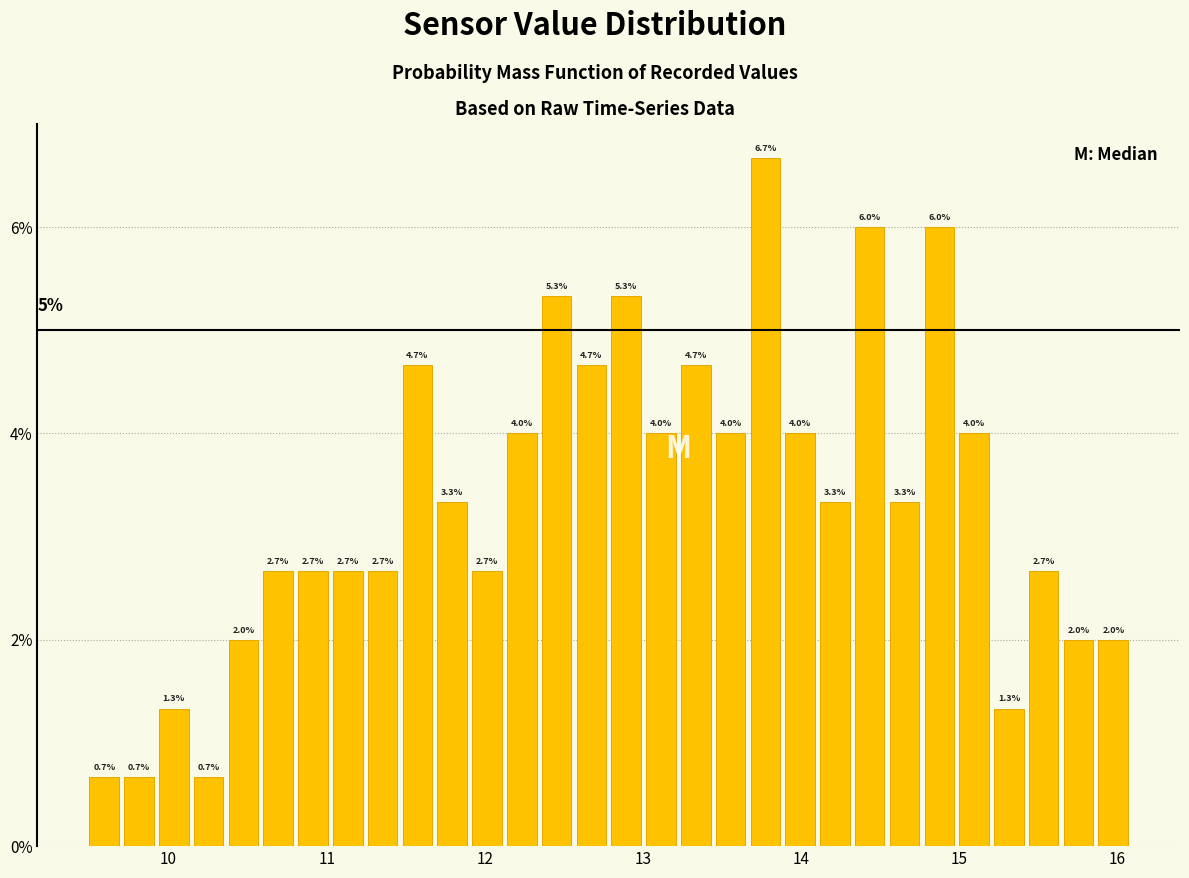

Around what value on the x-axis is the tallest bar? Give the approximate position of its centre, as read against the axis.

13.8